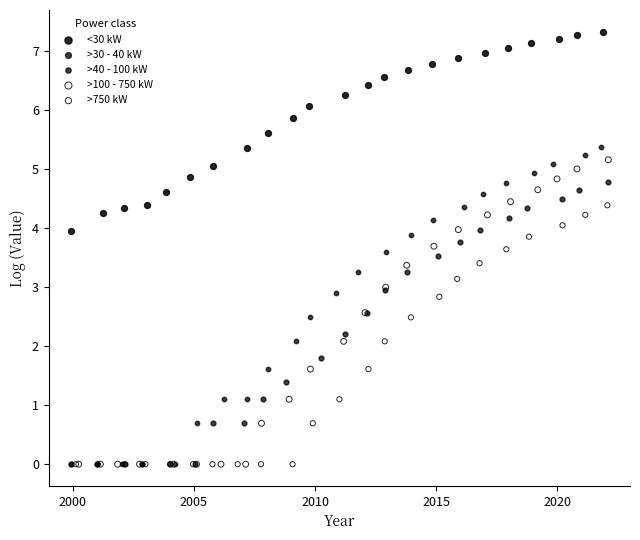

Which series has the widest spread of Y values?

>40 - 100 kW